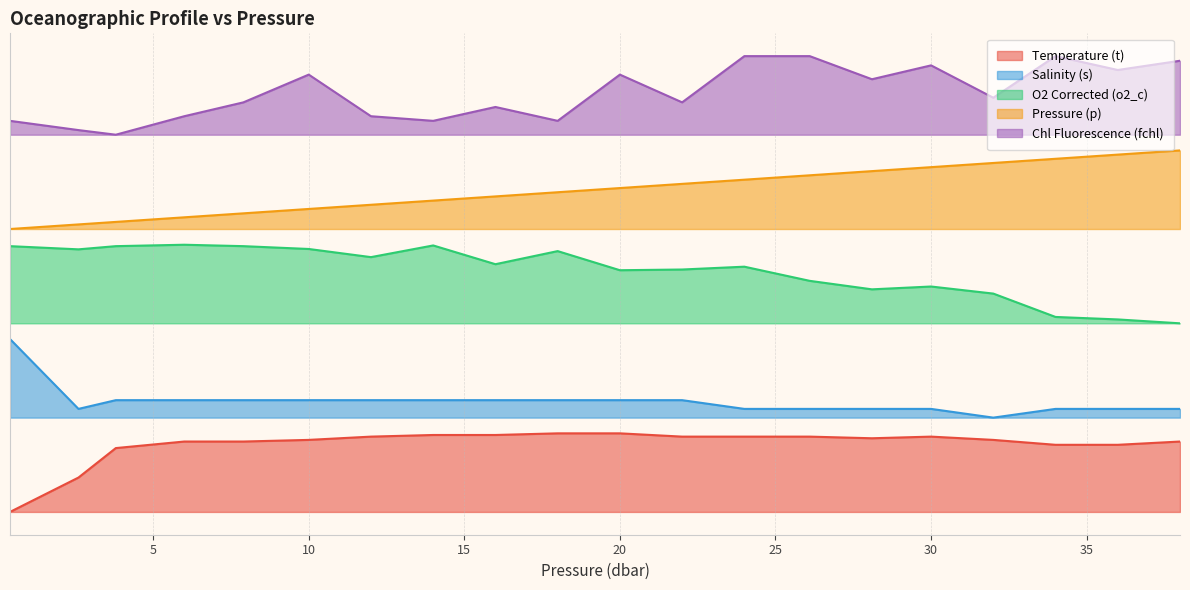

True or false: O2 Corrected (o2_c) and Temperature (t) cross at least once.

False